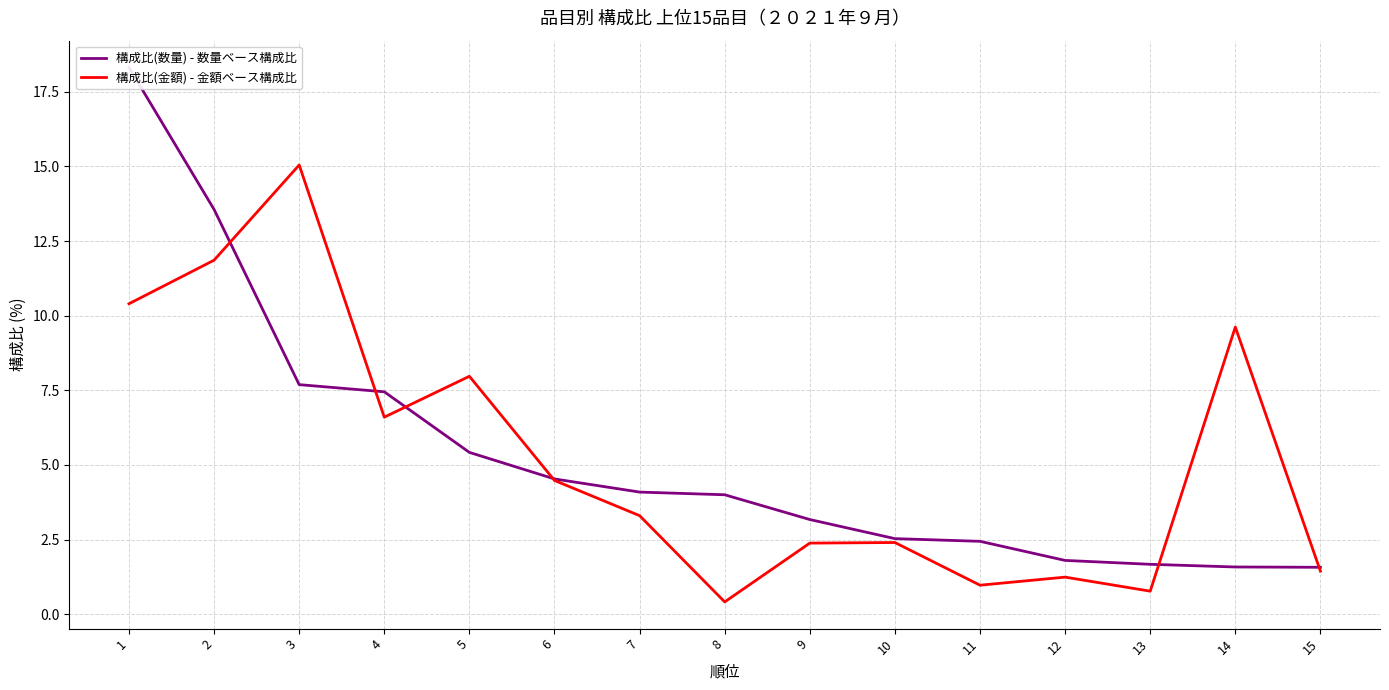

Where does the 構成比(数量) - 数量ベース構成比 series first go above 4?

1